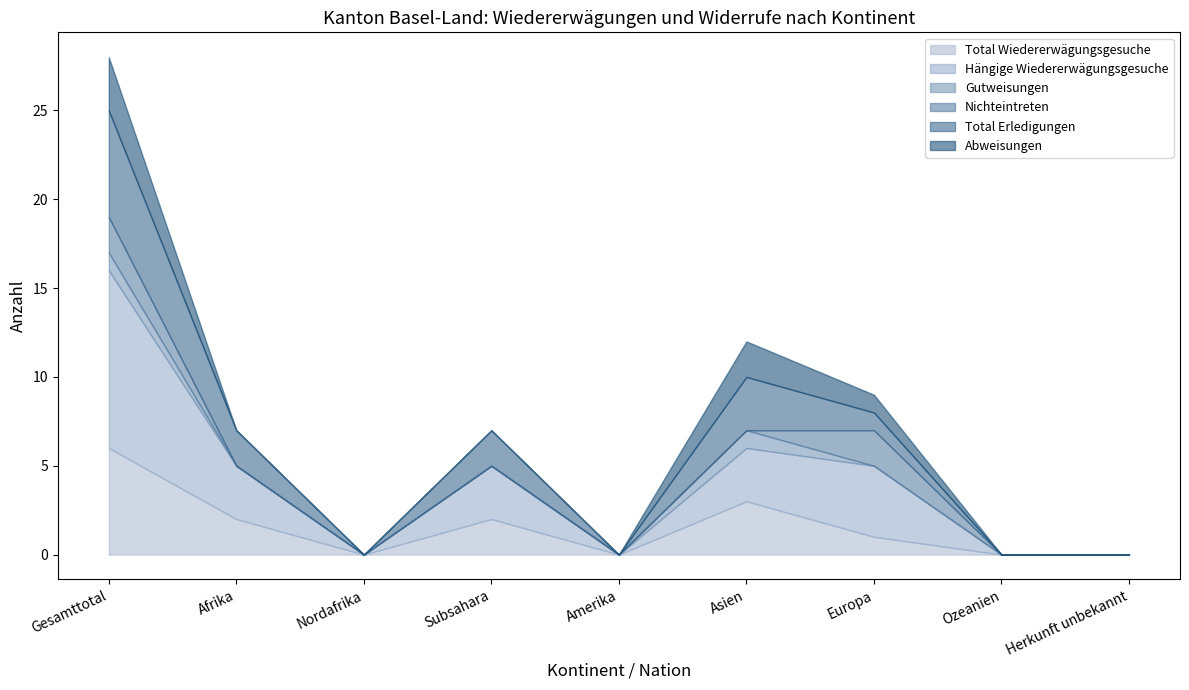

How many data points does each series have?

9